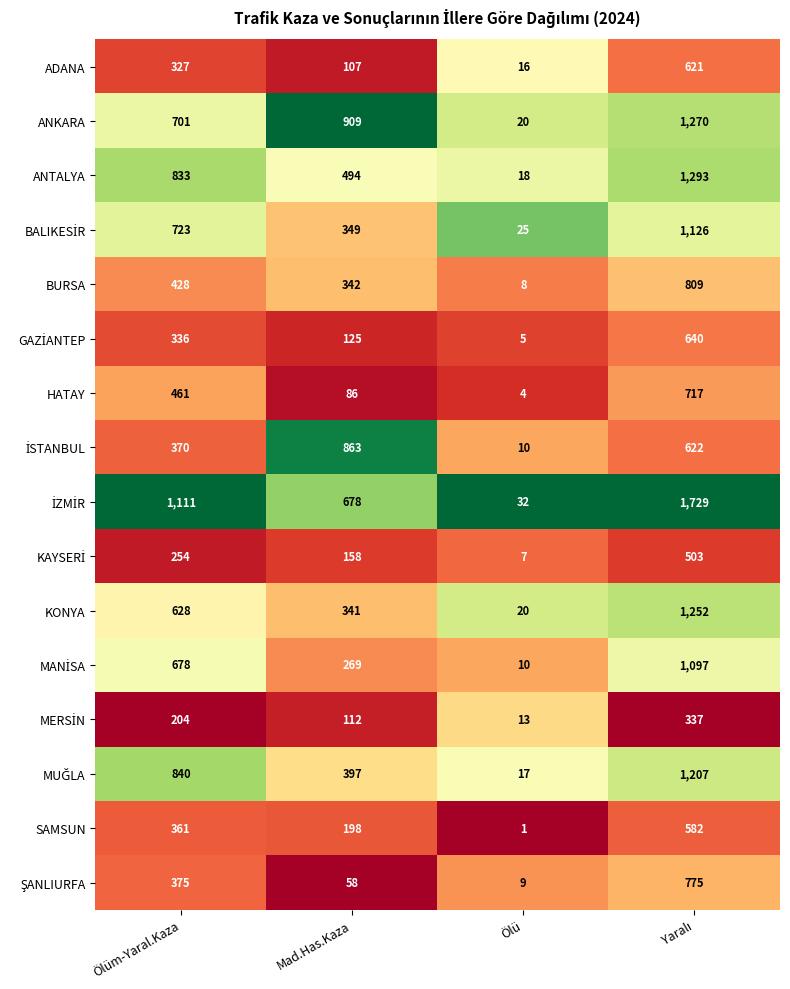

Which label corresponds to the smallest value in the chart?

Ölü